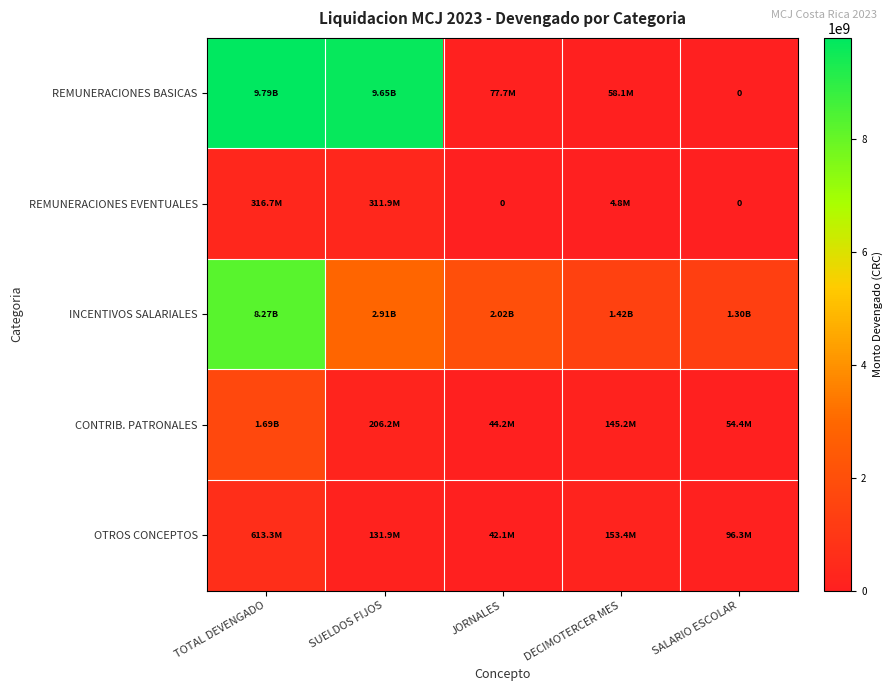

Which series has the widest spread of values?

REMUNERACIONES BASICAS